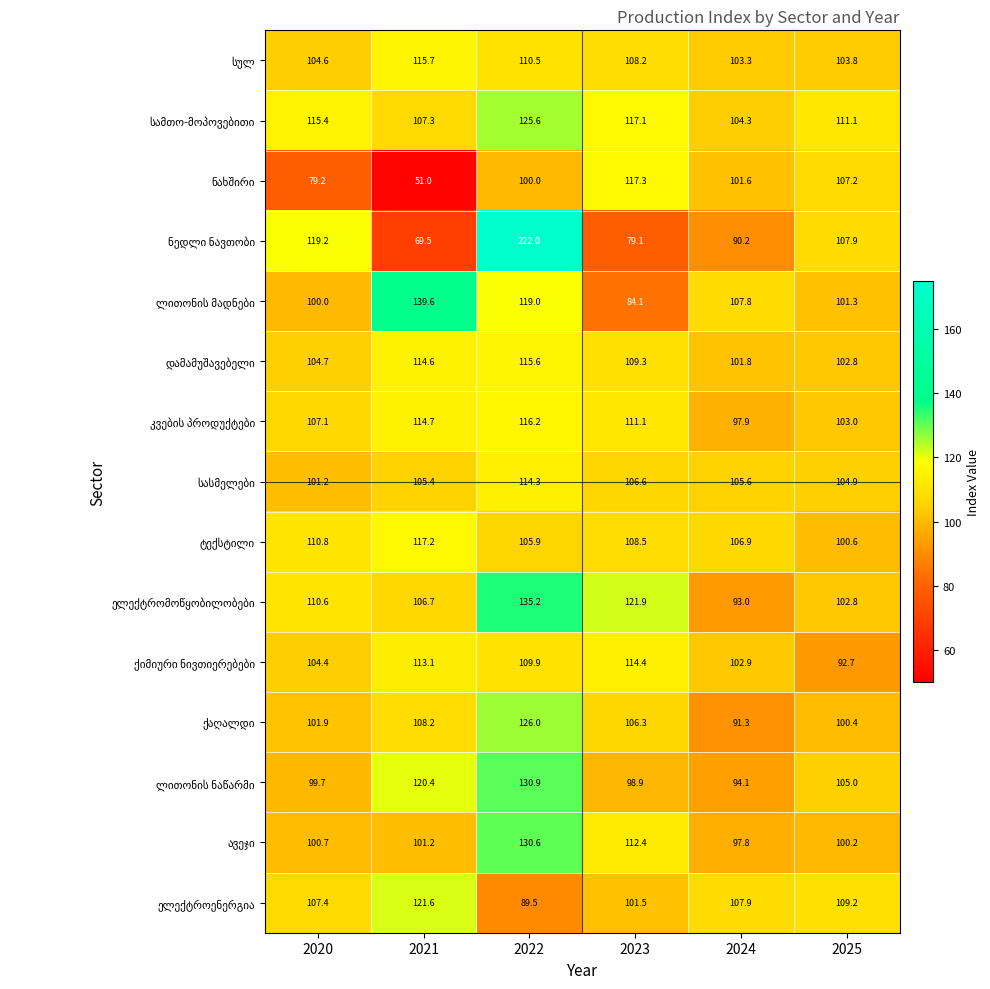

Count the number of data series in this chart.

15